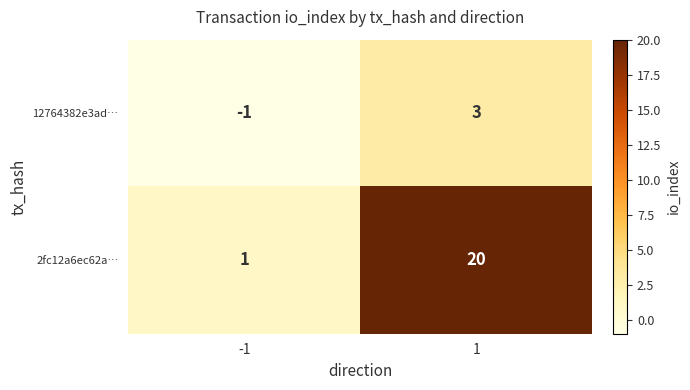

Is the value of 2fc12a6ec62a… at 1 greater than the value of 12764382e3ad… at -1?

Yes